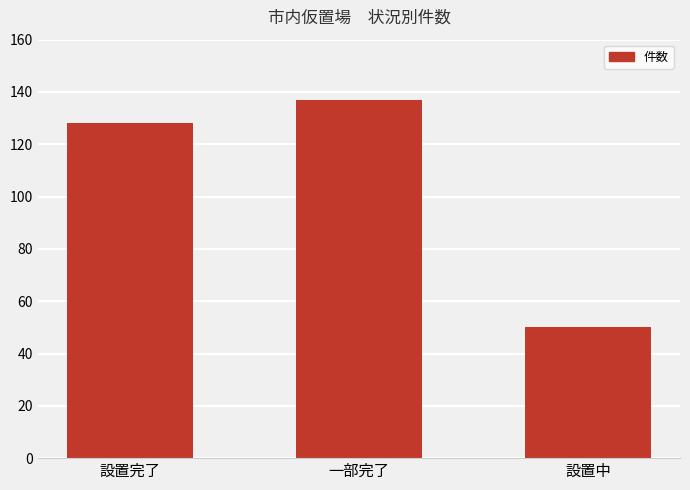

List the labels in order of value, smallest first.

設置中, 設置完了, 一部完了